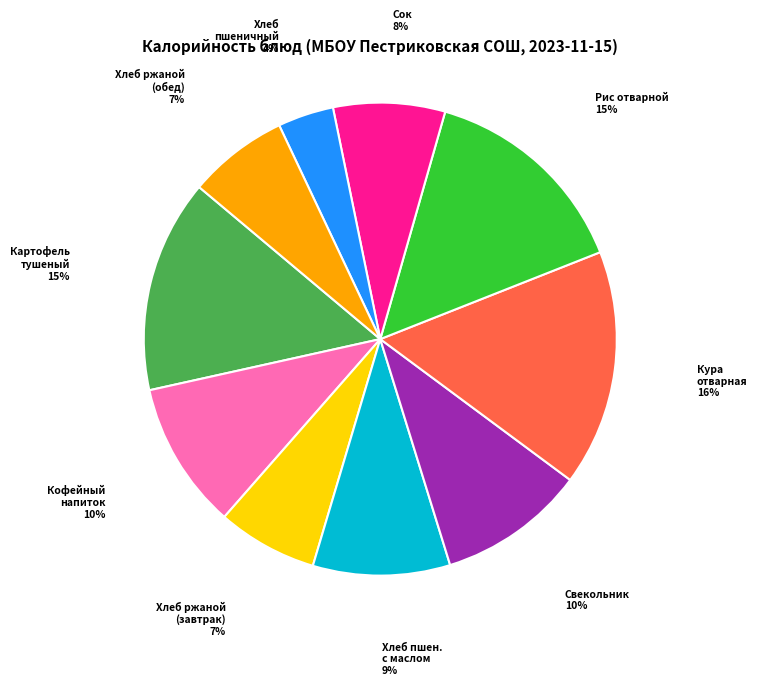

To the nearest percent, what is the average slice percentage?

10%